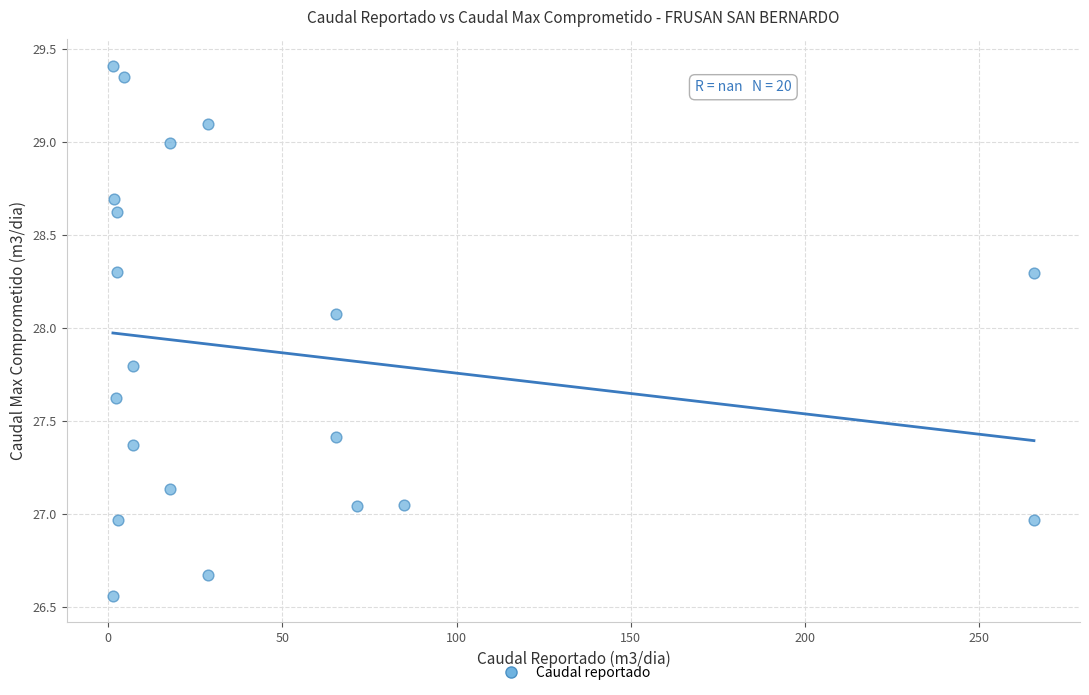

What is the range of X values (max minus min)?

264.3